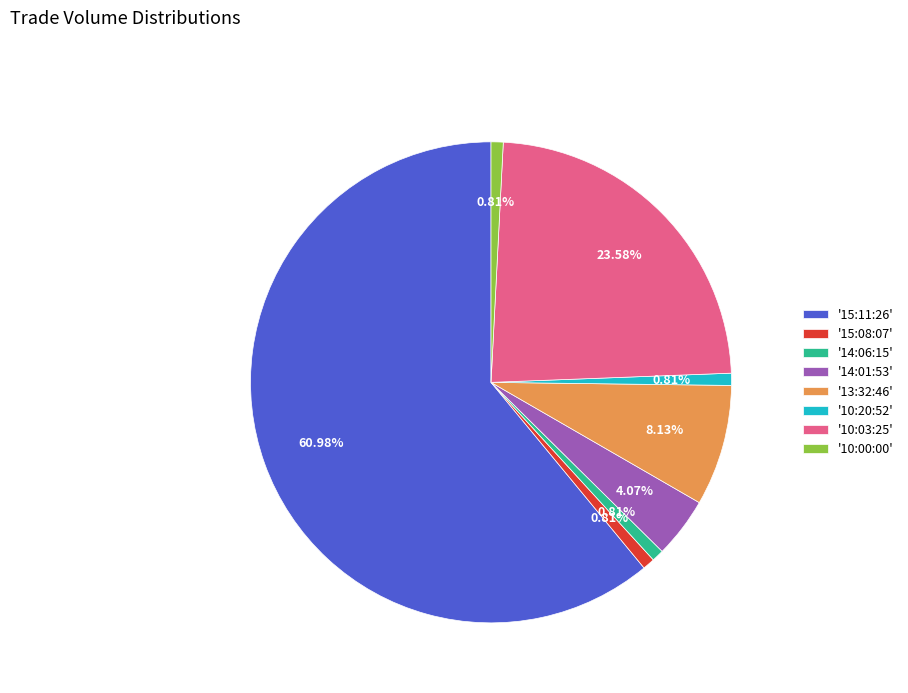

Is there a majority slice in this chart?

Yes